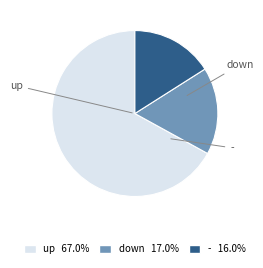

Which category accounts for the majority?

up